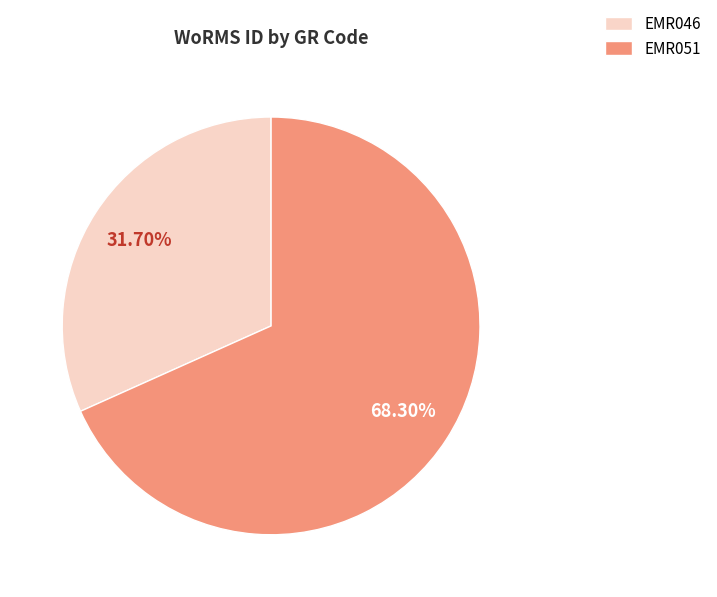

Approximately how many times larger is the value at EMR046 compared to EMR051?

0.5